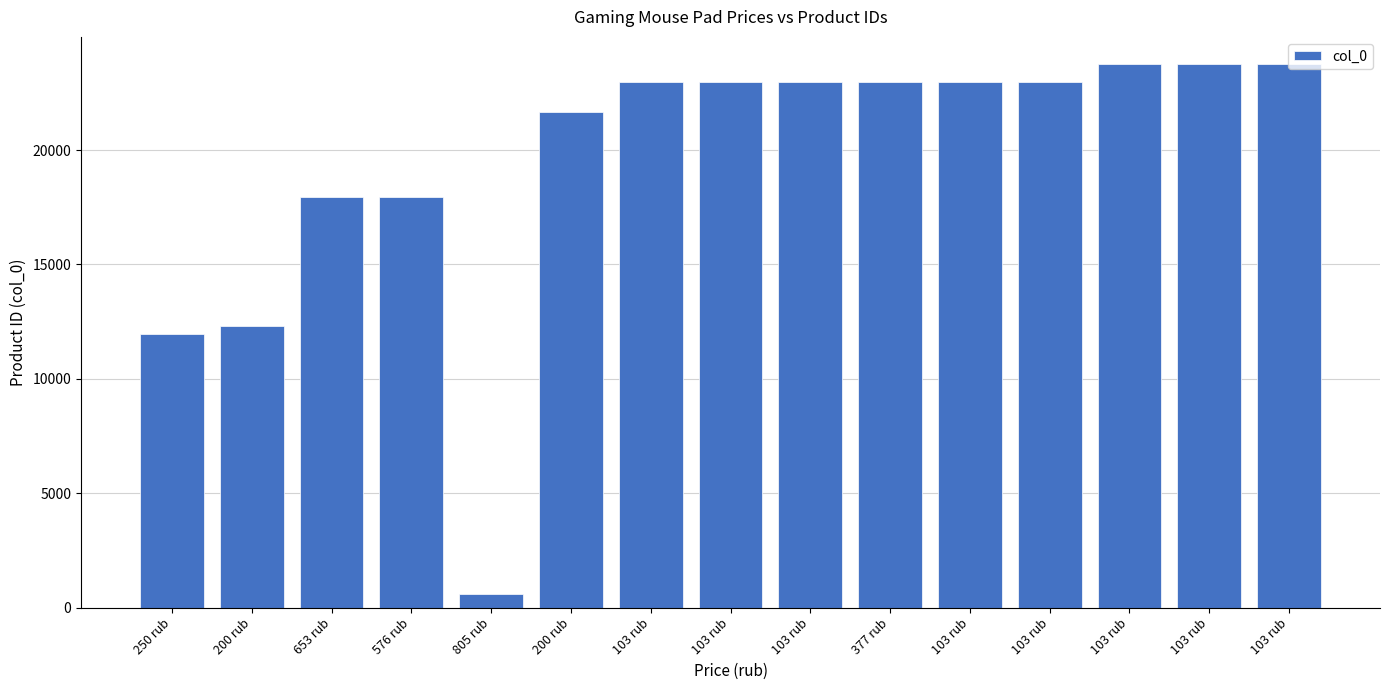

How many series are shown in this chart?

1